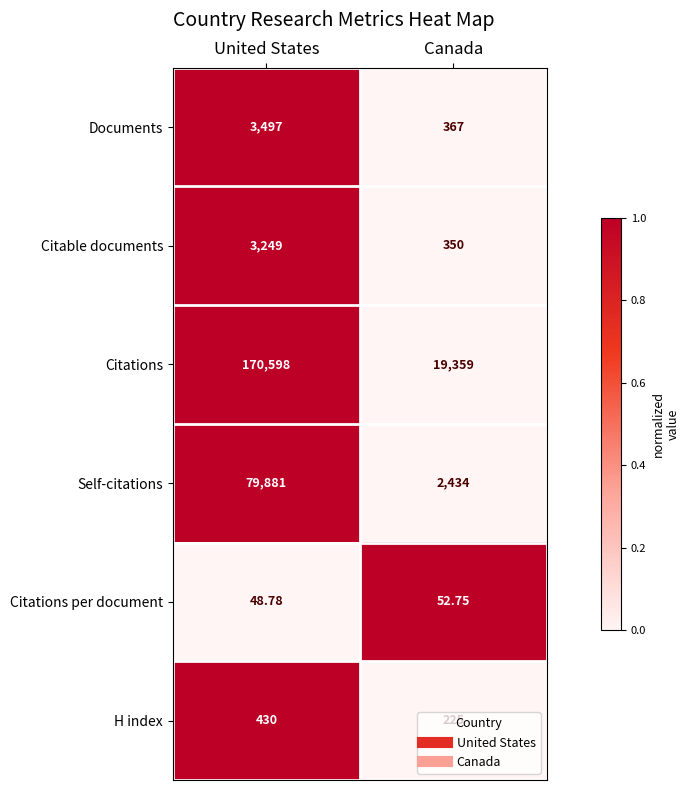

Which category has the lowest value in the Citations series?

Canada